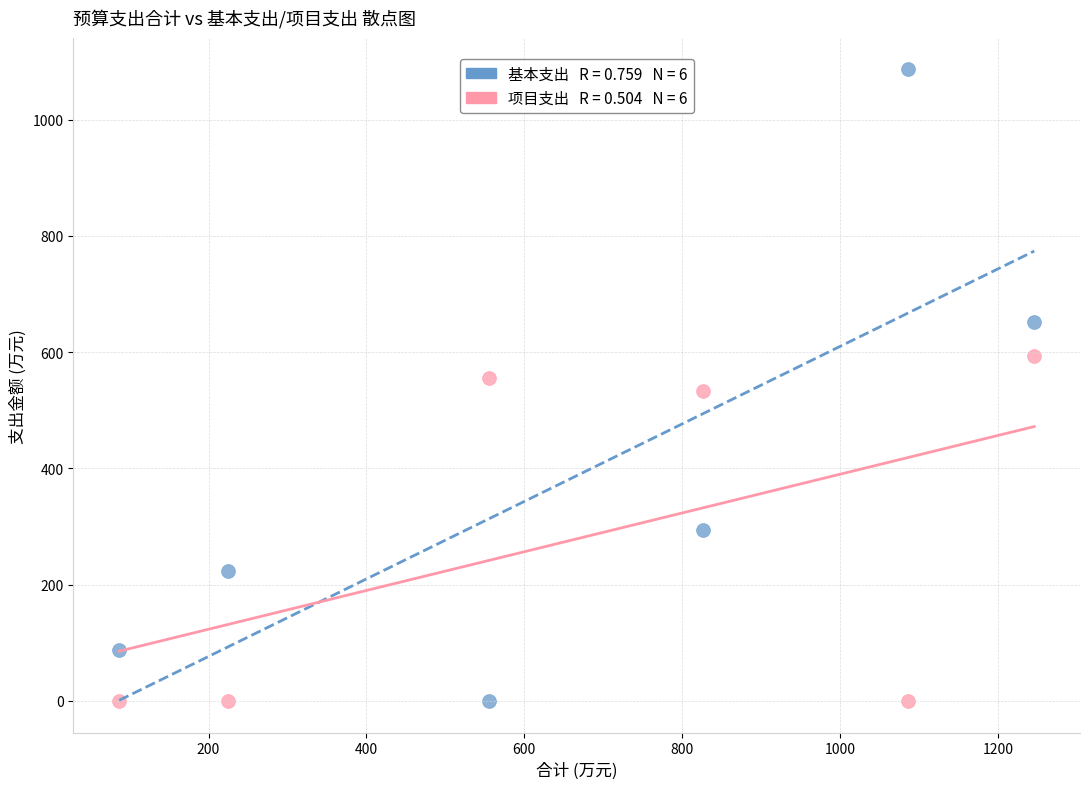

Across all data points, what is the range of X values (max minus min)?

1159.4